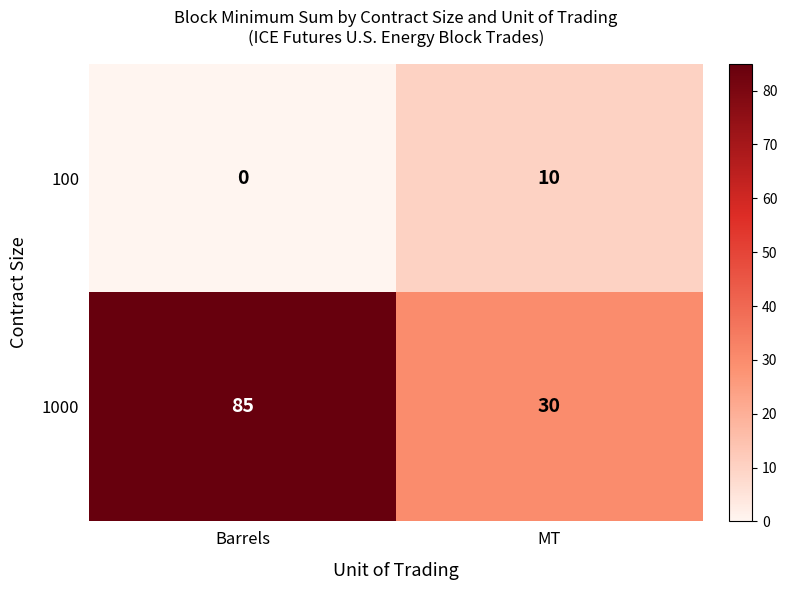

Which label corresponds to the smallest value in the chart?

Barrels